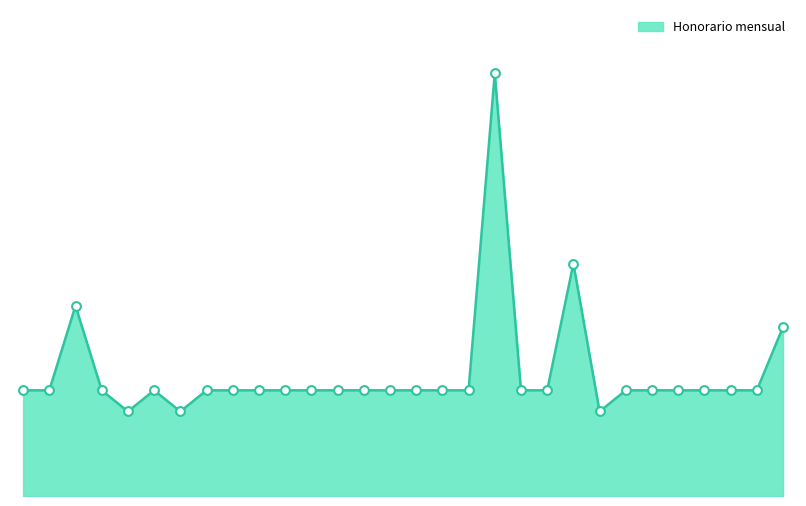

Does the chart have visible grid lines?

No